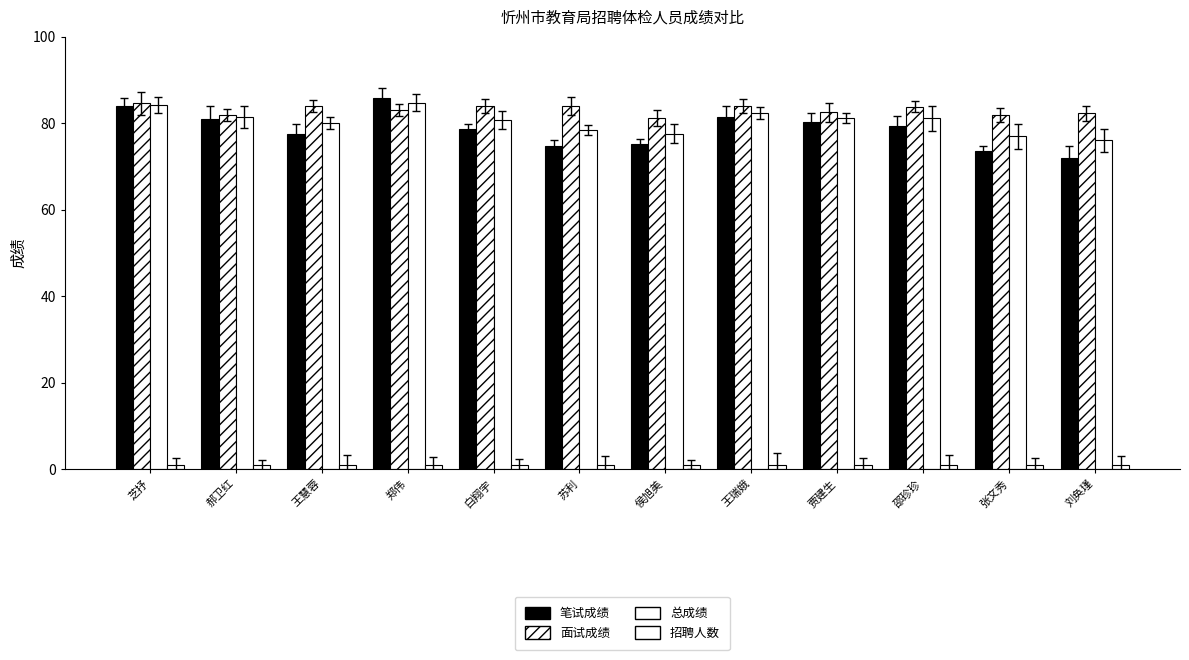

Between 邵珍珍 and 王慧蓉, which is larger?

邵珍珍